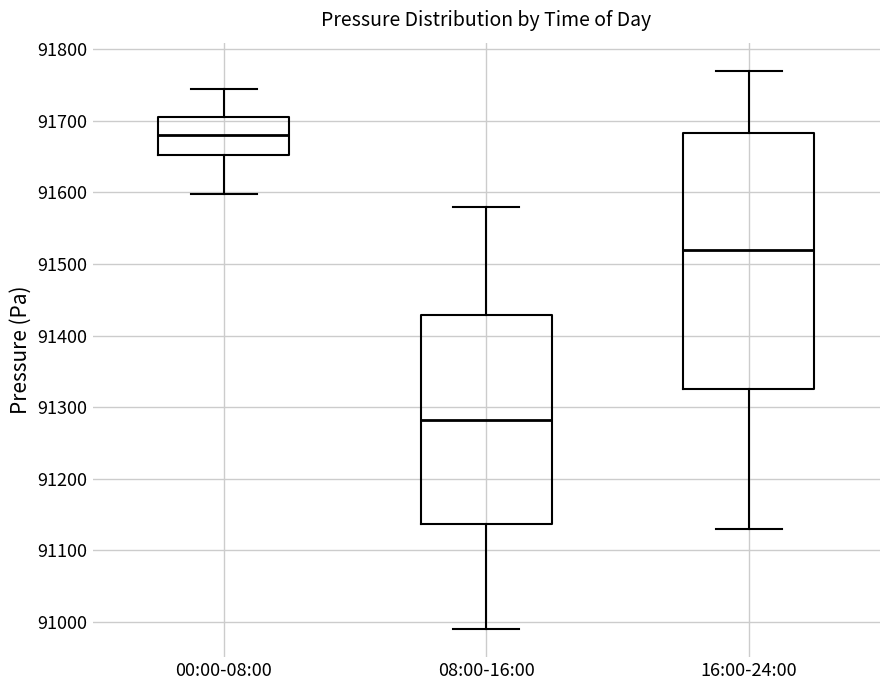

Comparing the boxes themselves (not the whiskers), which one is the tallest?

16:00-24:00